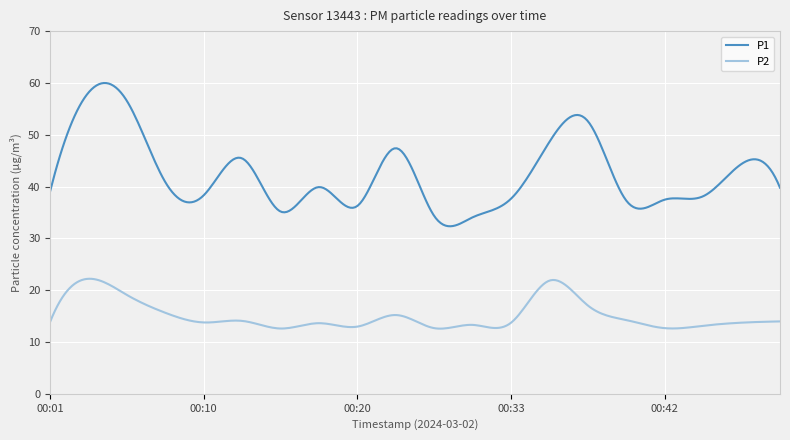

How many lines are shown in the chart?

2